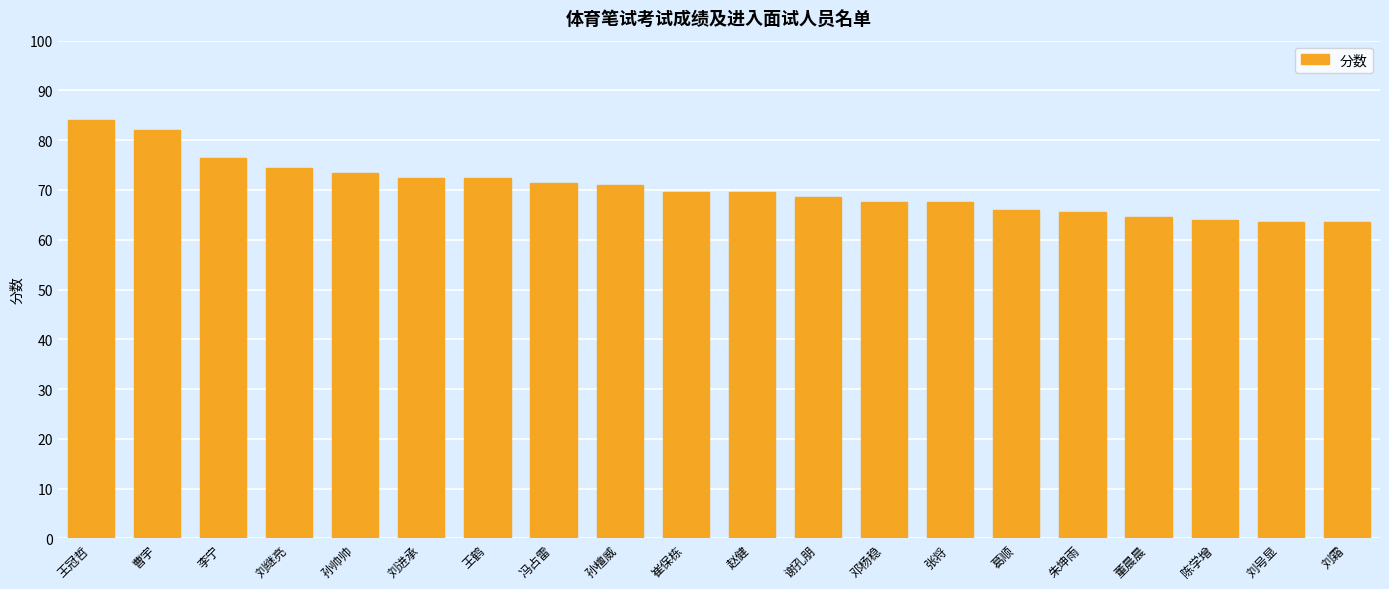

At which category does the chart reach its peak across all series?

王冠哲